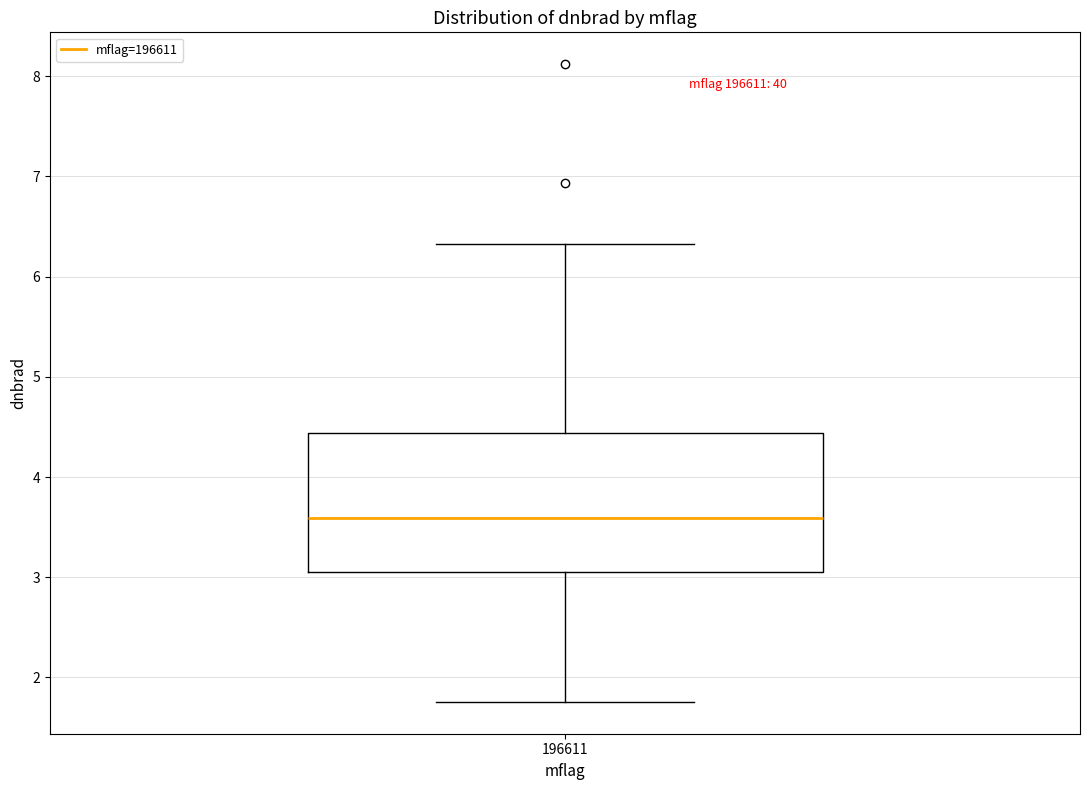

Where does the upper whisker of the box at x = 196611 end on the y-axis? The values are not printed on the chart, so give them approximately, as read against the axis.

6.3